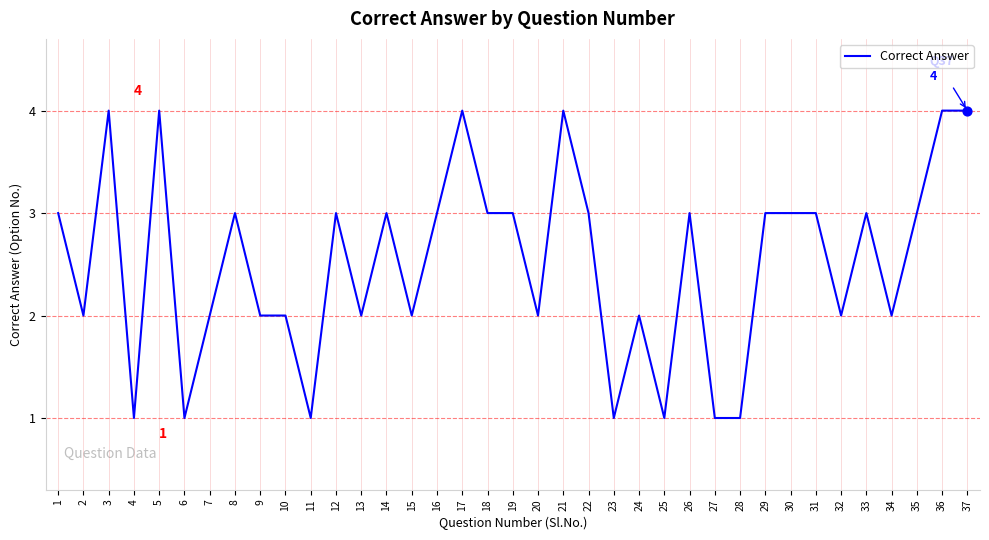

What is the ratio of the value at 16 to the value at 5?

0.8